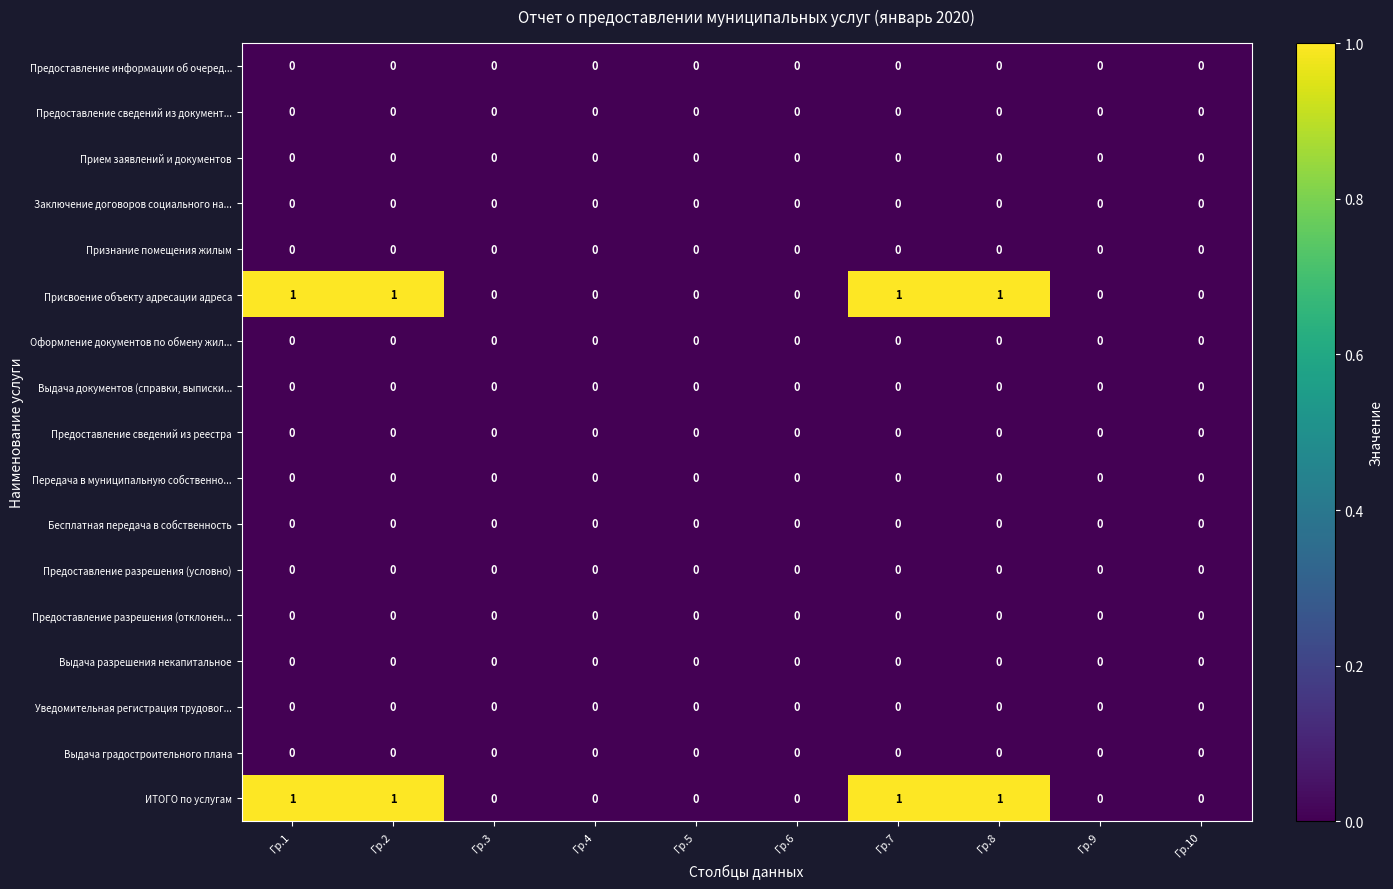

Count the Присвоение объекту адресации адреса values in the range 0 to 1.

10